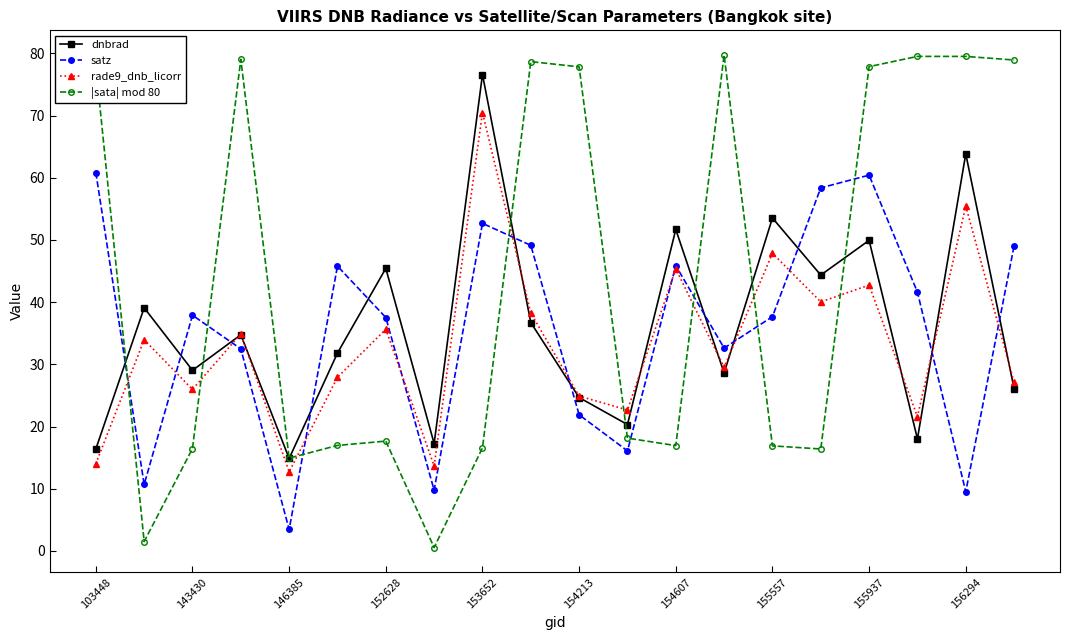

What is the value of the rade9_dnb_licorr point at the 16th from the left?

40.0